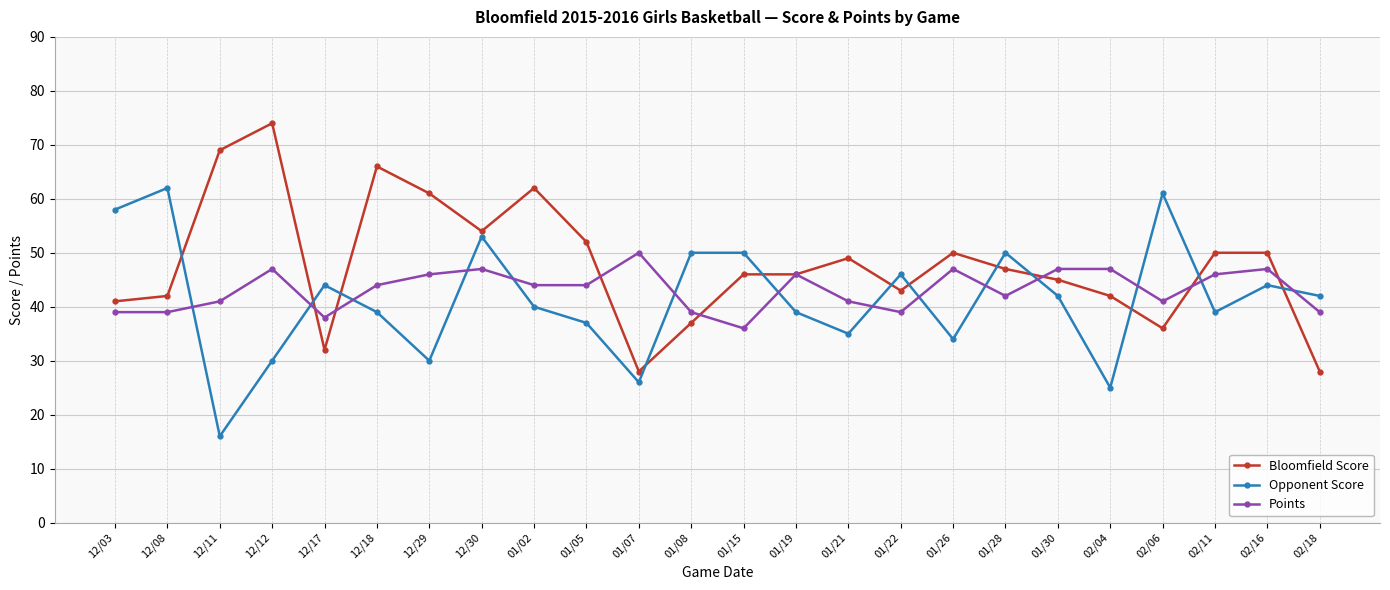

What is the maximum value shown in the chart?

74